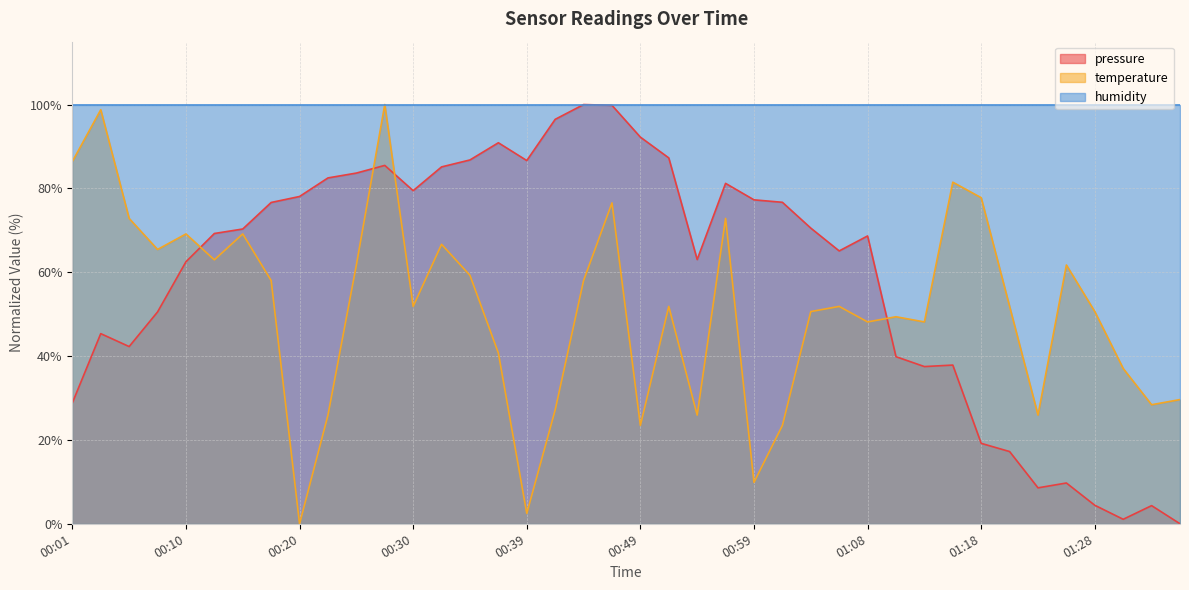

Is the value of temperature at 00:27 greater than the value of pressure at 00:54?

Yes